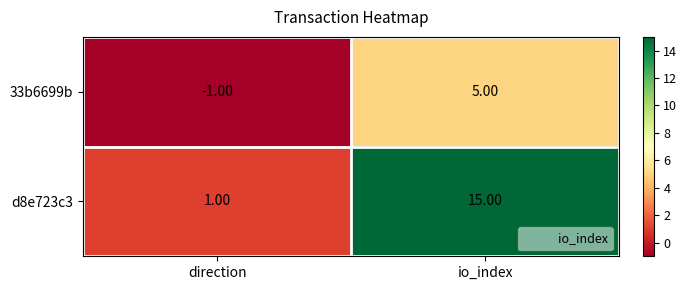

At which label is 33b6699b closest to 2?

direction